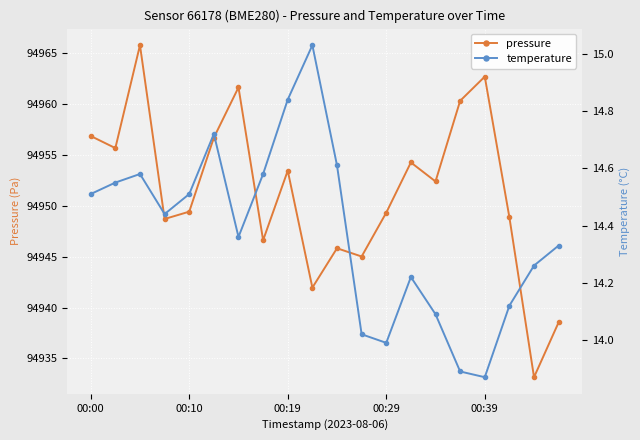

What is the maximum value for pressure?

94965.8